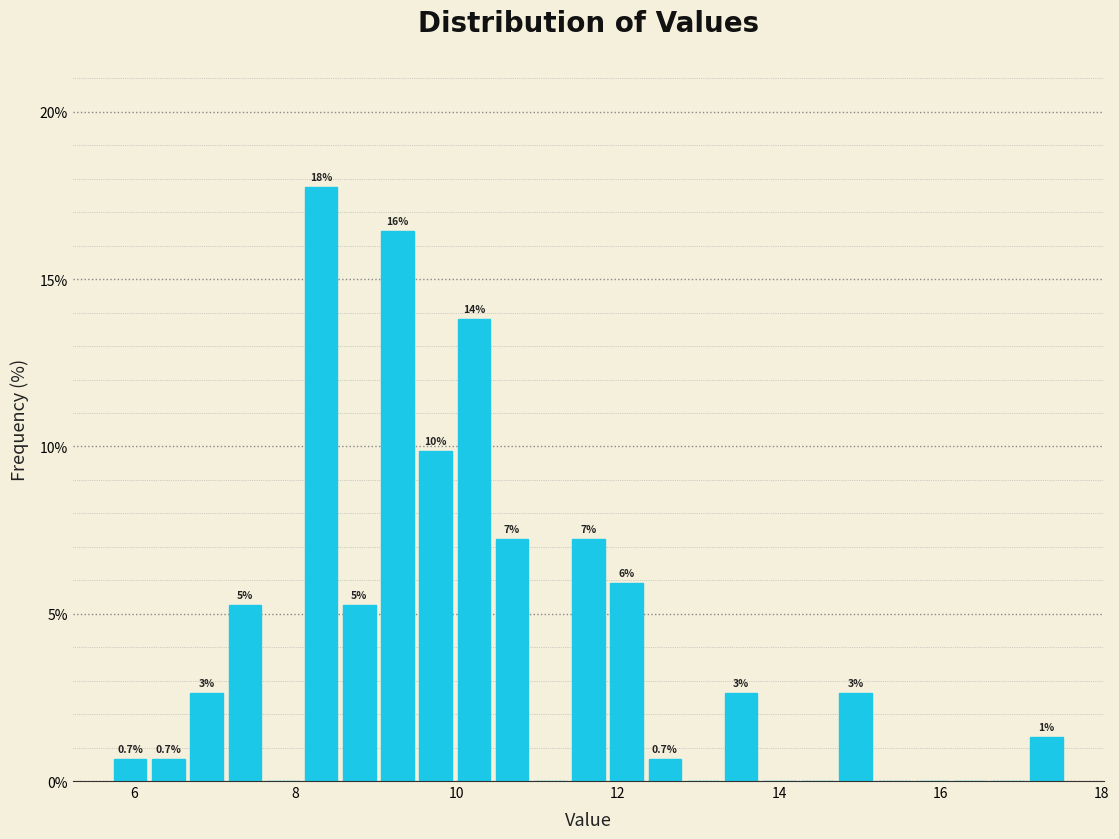

Around what value on the x-axis is the tallest bar? Give the approximate position of its centre, as read against the axis.

8.4